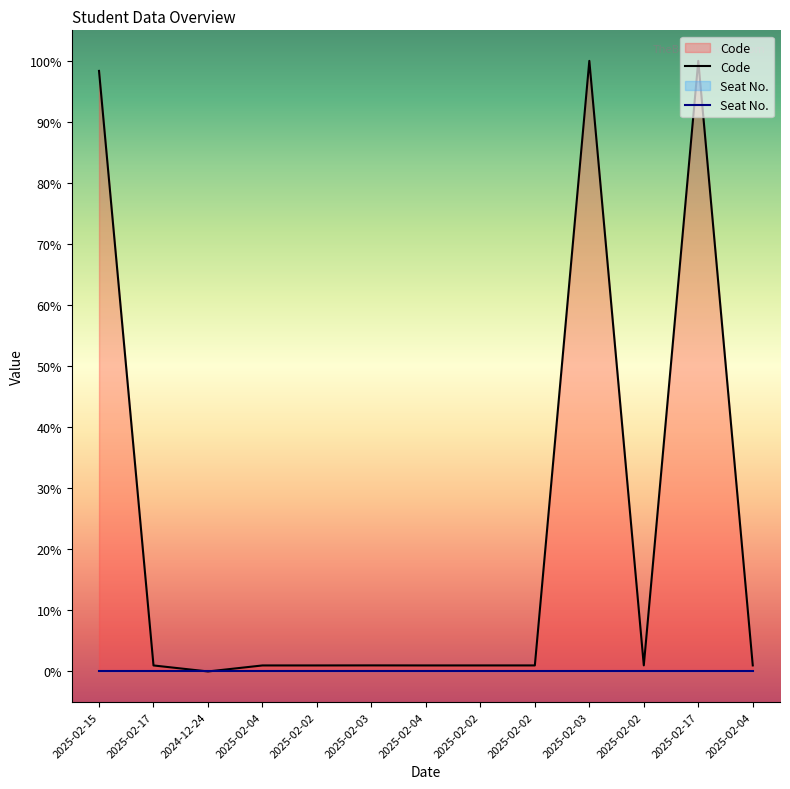

Rank the categories by value from lowest to highest.

2024-12-24, 2025-02-17, 2025-02-04, 2025-02-02, 2025-02-04, 2025-02-02, 2025-02-02, 2025-02-04, 2025-02-03, 2025-02-02, 2025-02-15, 2025-02-03, 2025-02-17